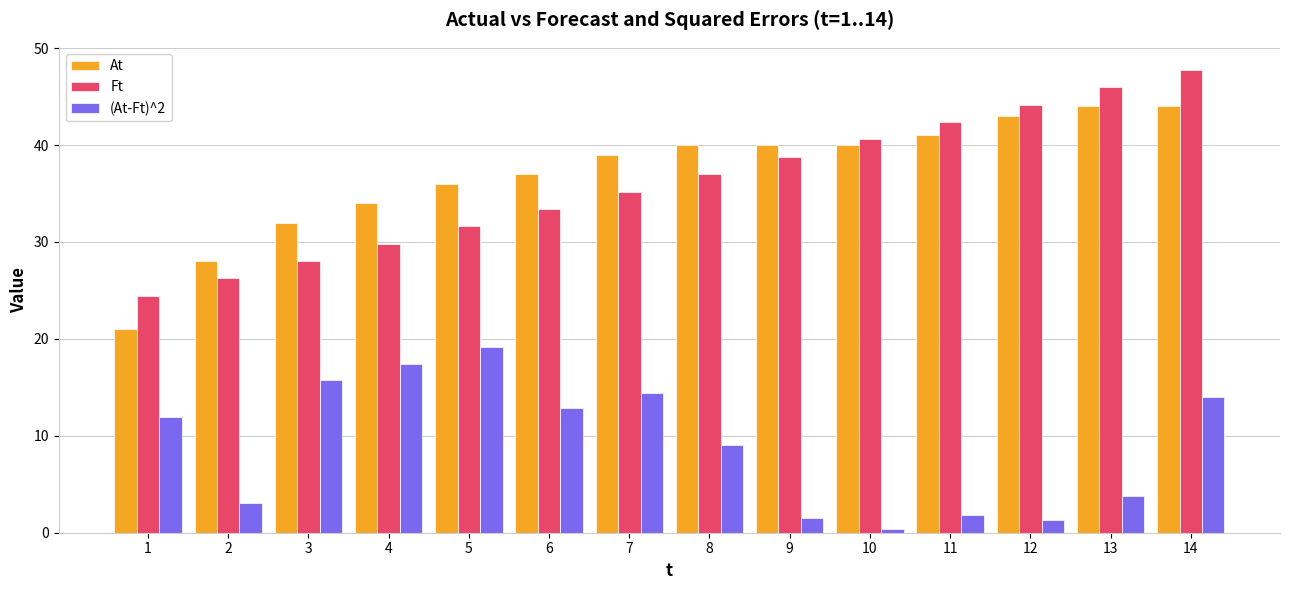

How many data points does each series have?

14